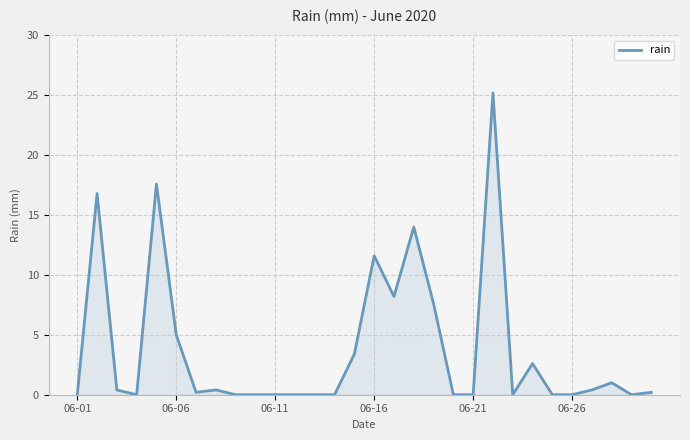

What is the greatest value displayed?

25.2